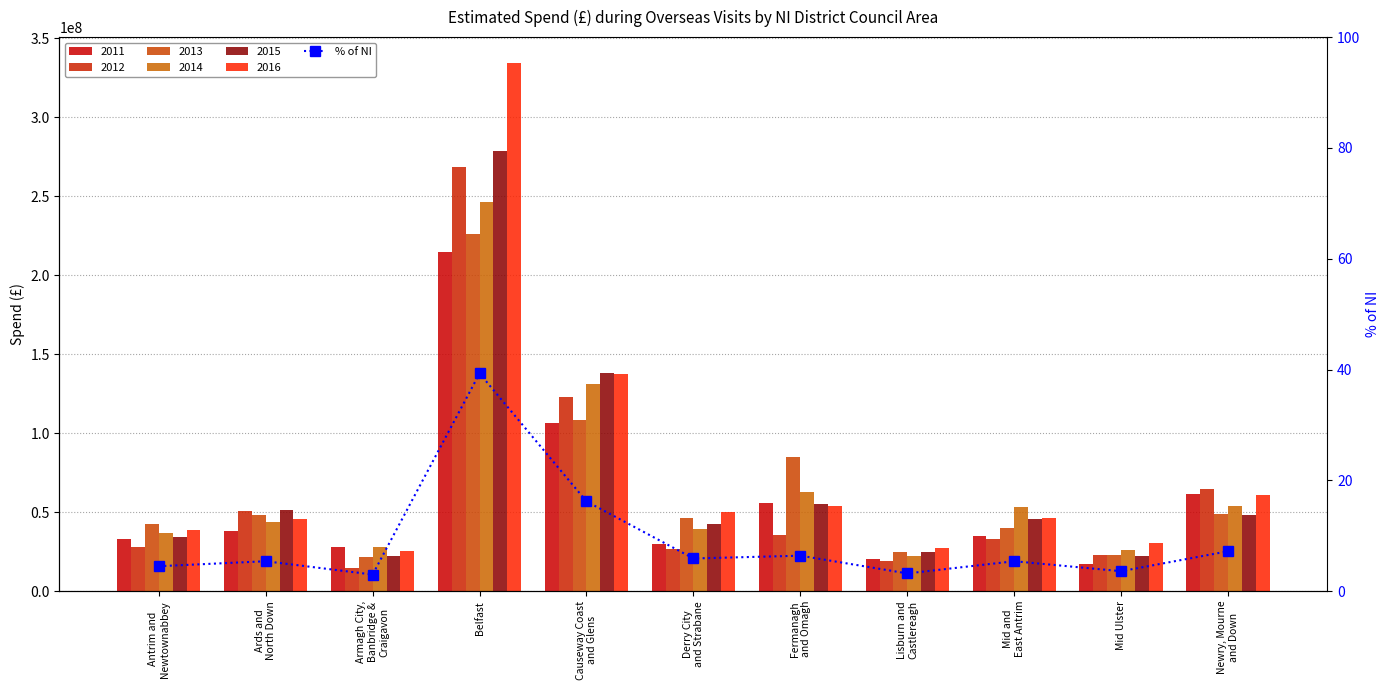

What is the smallest value displayed?

3.0